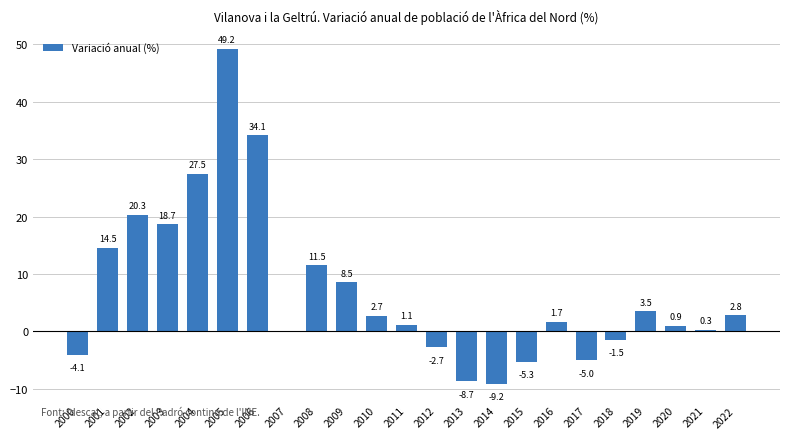

What is the sum of all values?

160.8